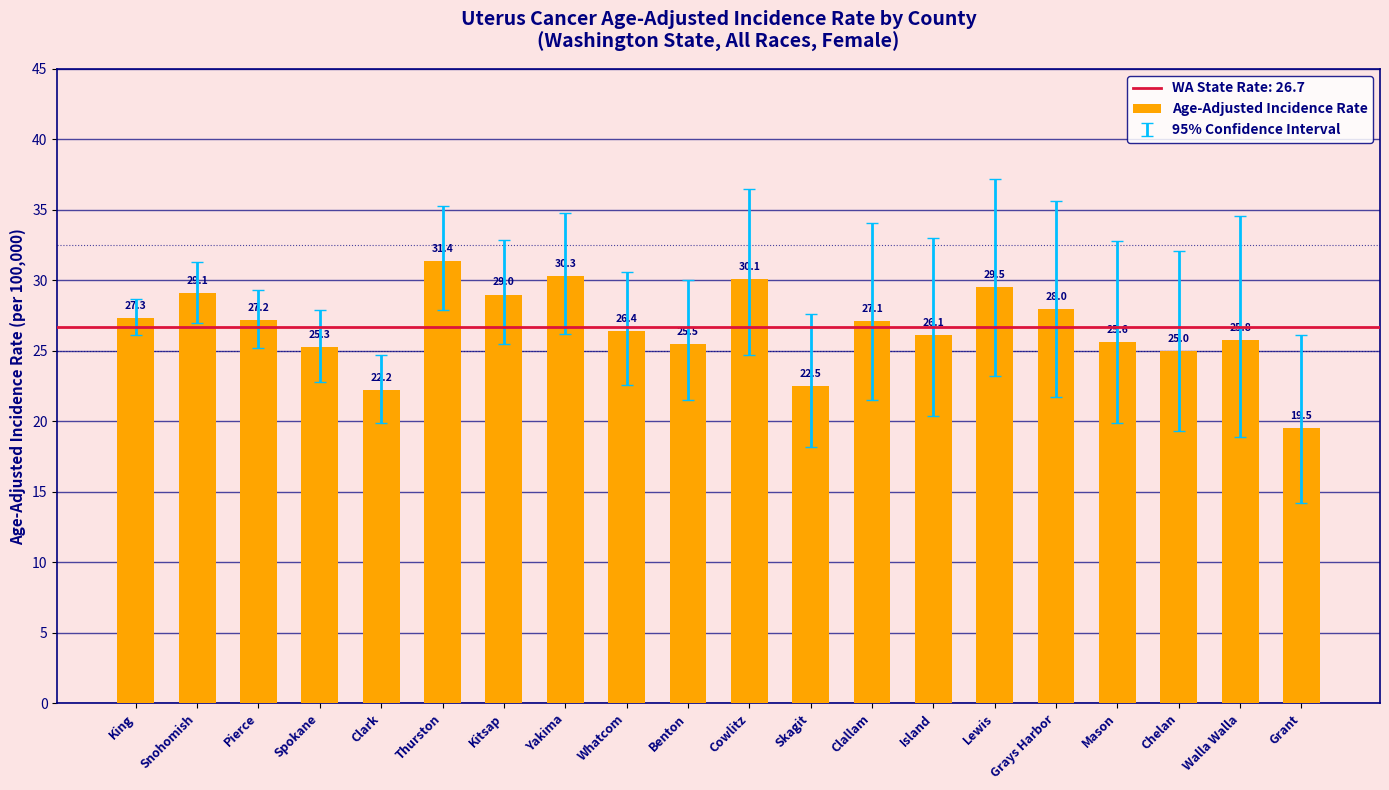

Rank the categories by value from lowest to highest.

Grant, Clark, Skagit, Chelan, Spokane, Benton, Mason, Walla Walla, Island, Whatcom, Clallam, Pierce, King, Grays Harbor, Kitsap, Snohomish, Lewis, Cowlitz, Yakima, Thurston